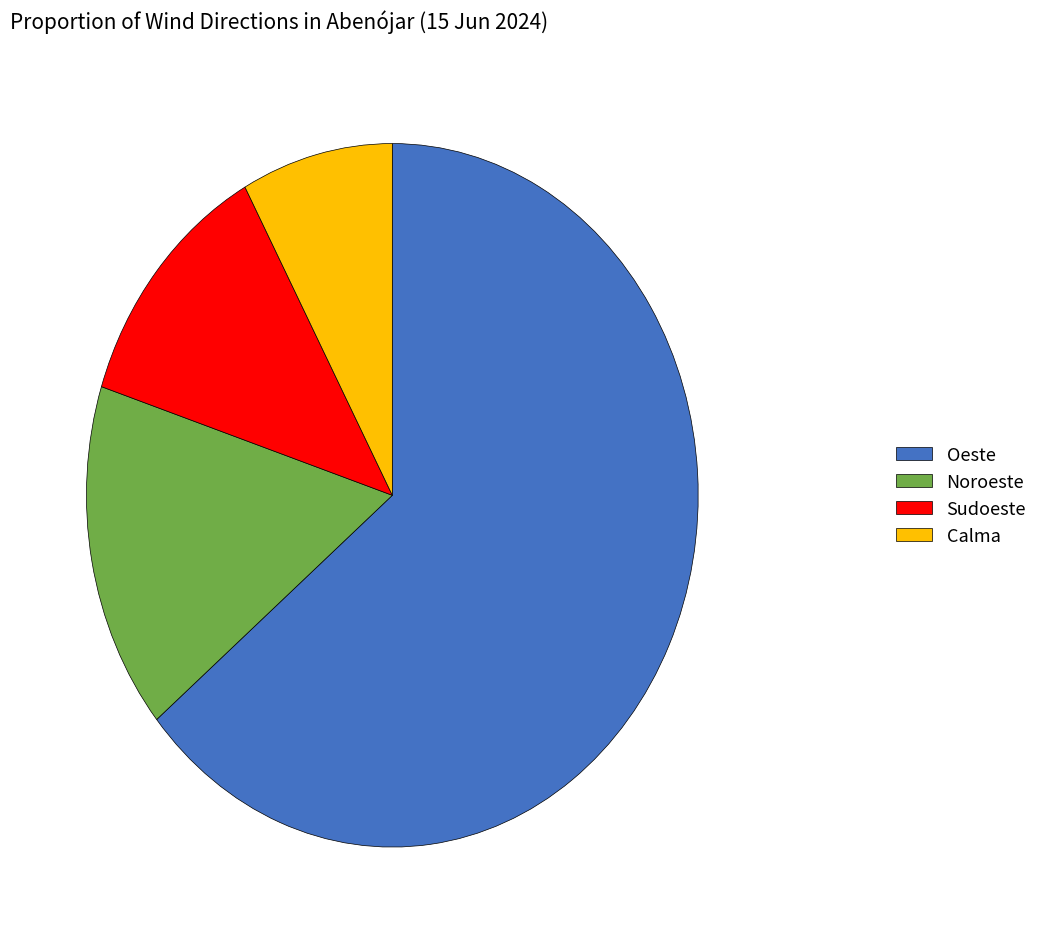

Combined, do Sudoeste and Noroeste account for over 50%?

No